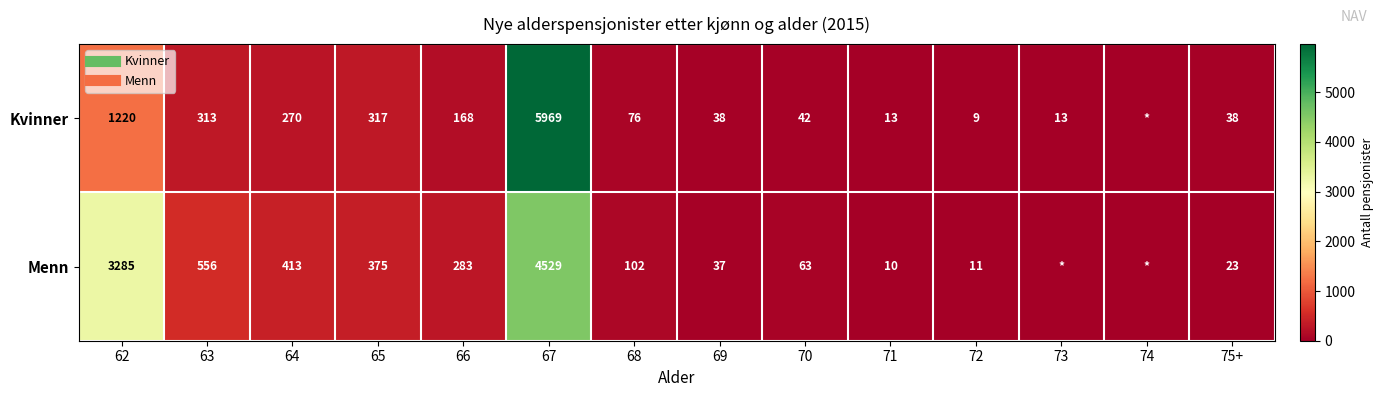

How many series are shown in this chart?

2